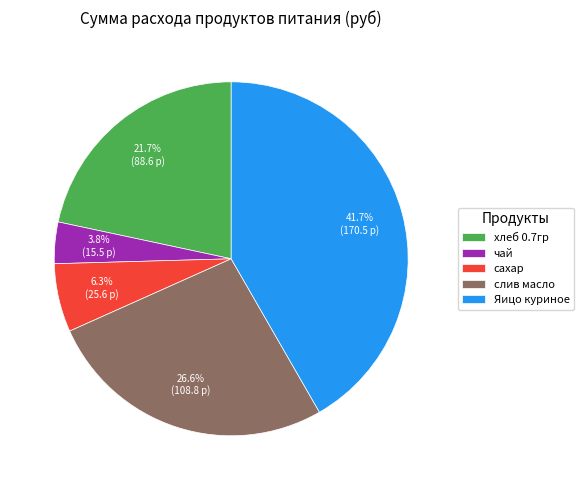

Rank the categories by value from lowest to highest.

чай, сахар, хлеб 0.7гр, слив масло, Яицо куриное